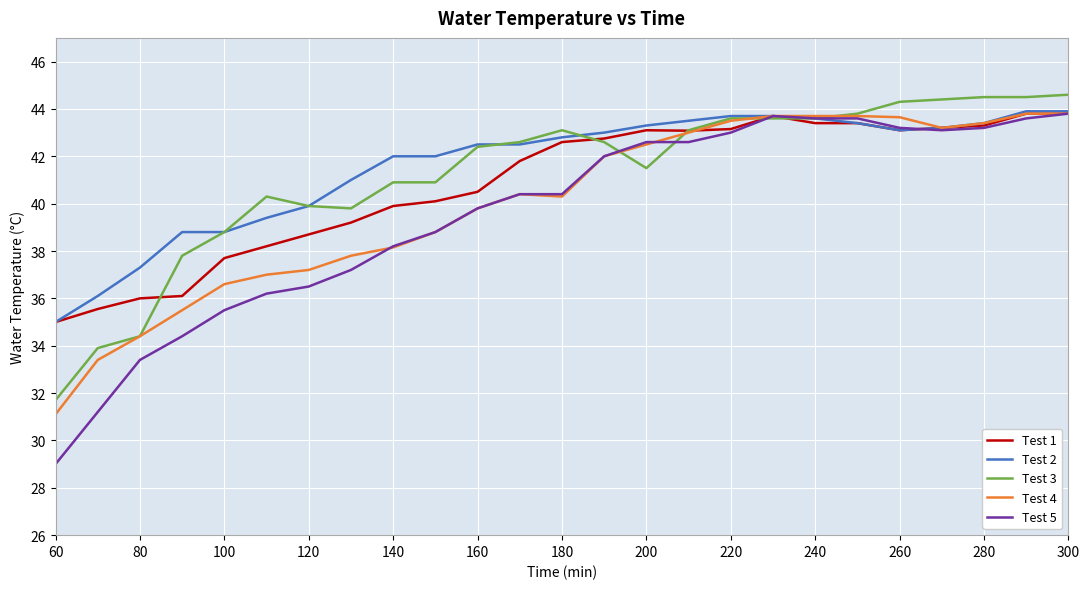

Which series has the widest spread of values?

Test 5